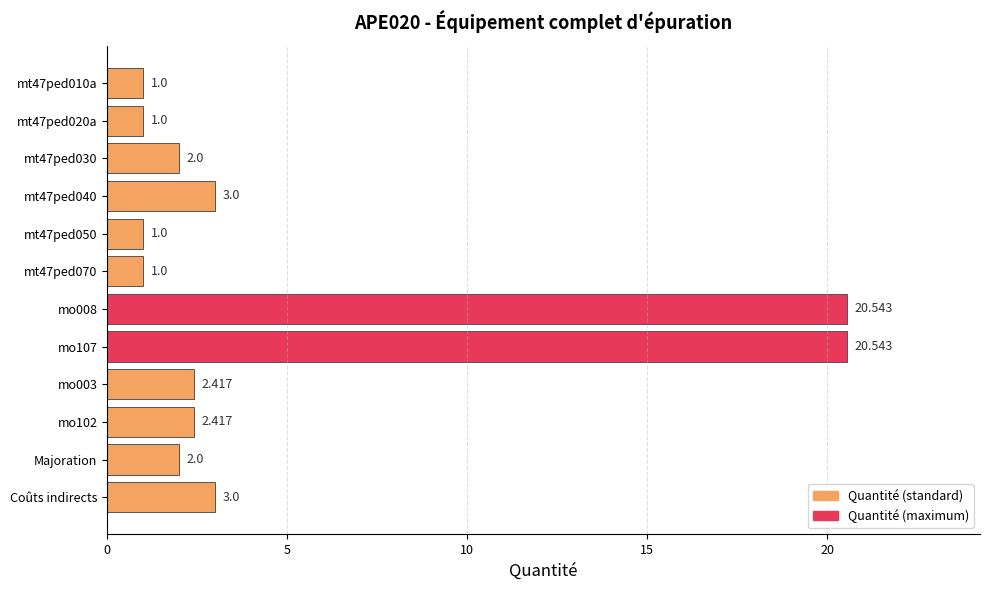

What is the label of the 2nd bar from the bottom?

Majoration